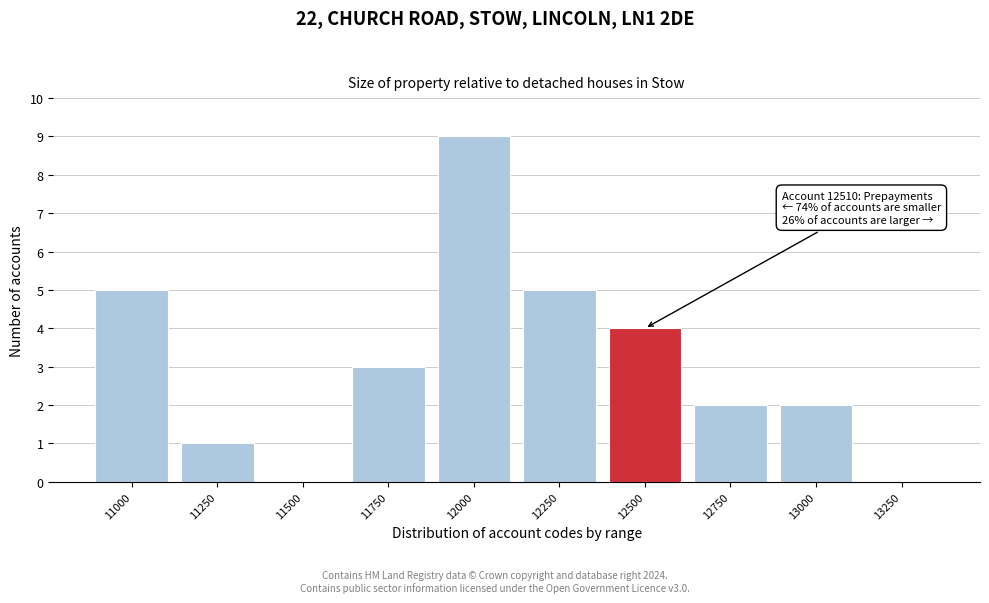

Reading left to right, list all the values displayed in this chart.

11000=5	11250=1	11500=0	11750=3	12000=9	12250=5	12500=4	12750=2	13000=2	13250=0